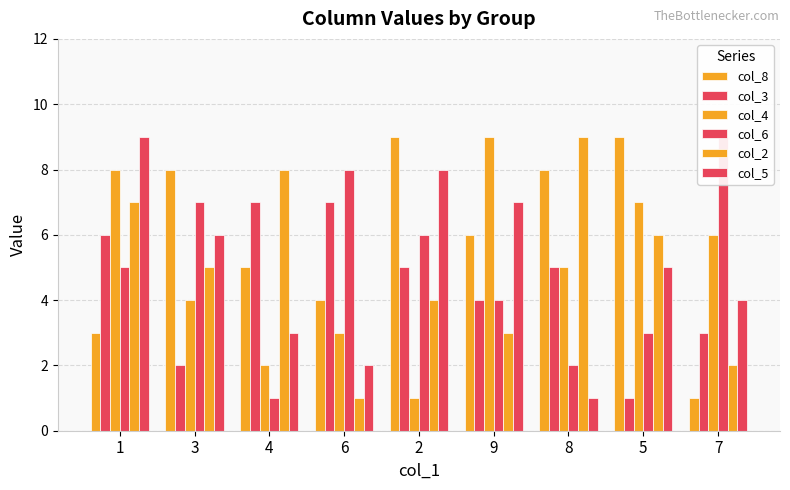

What are all the series names shown in the legend?

col_8, col_3, col_4, col_6, col_2, col_5